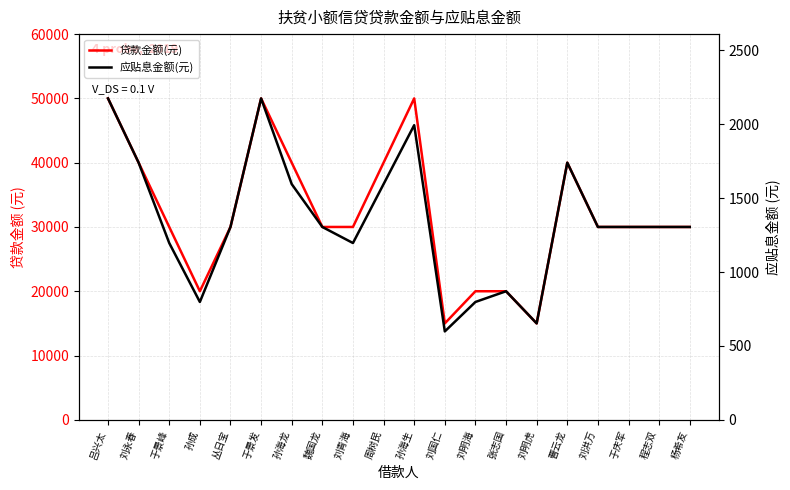

True or false: 应贴息金额(元) and 贷款金额(元) cross at least once.

False